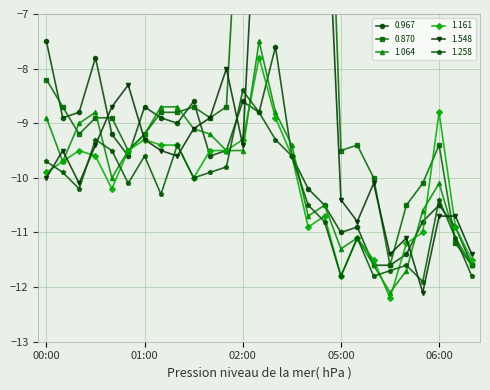

True or false: 1.258 has more than 0 interior local peaks.

True